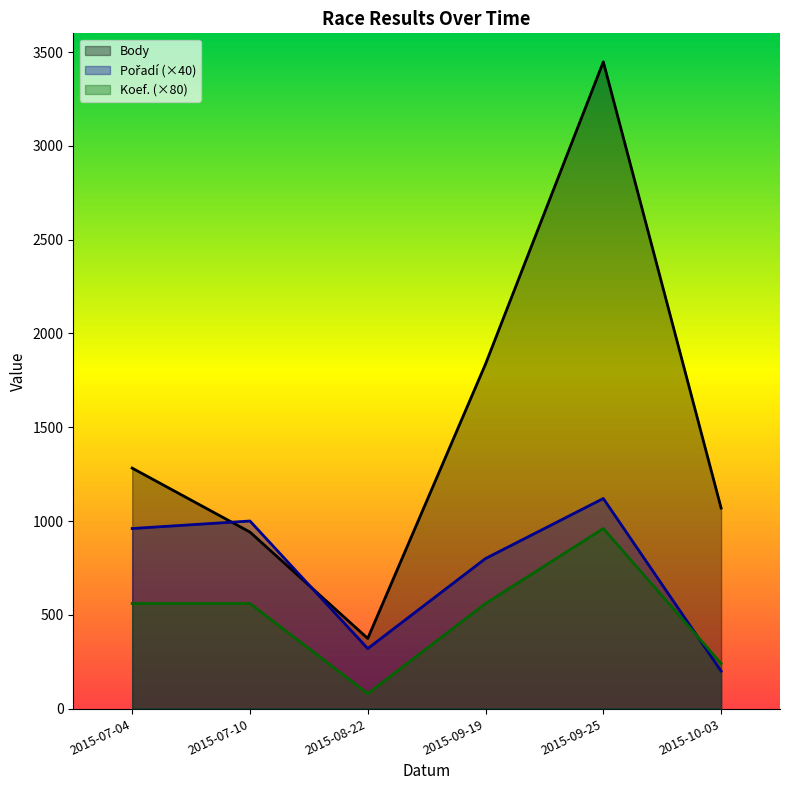

What is the spread (max minus min) of values at 2015-09-25?

2488